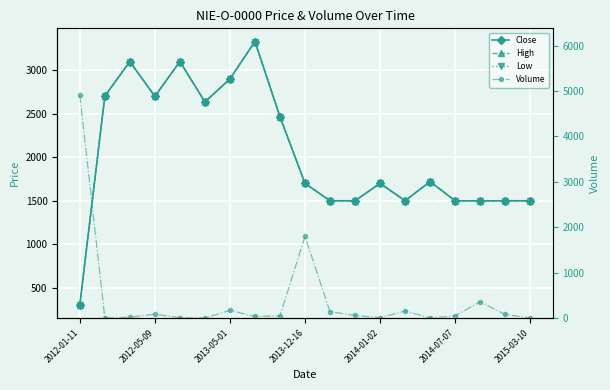

At which category is the sum across all series the highest?

7